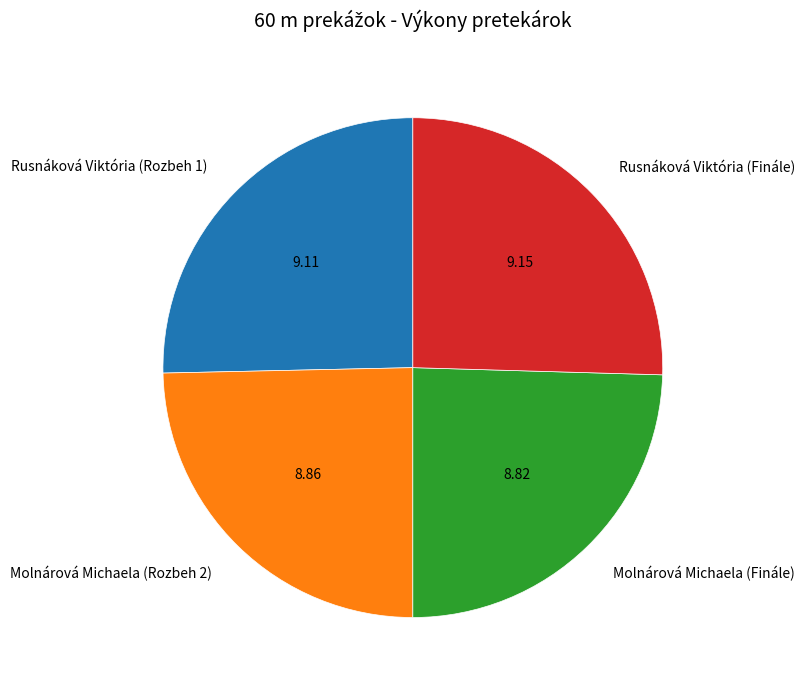

How many slices are in this pie chart?

4